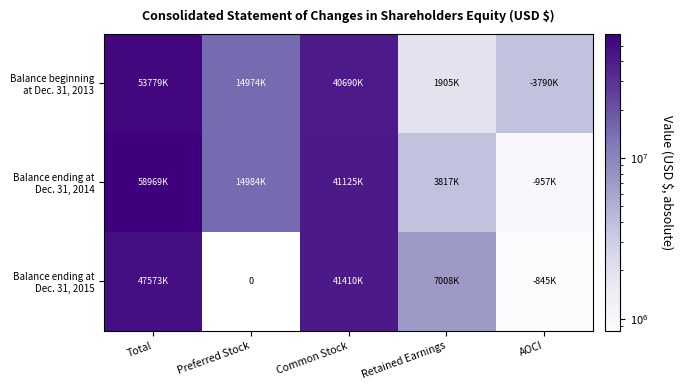

List the labels in order of Balance ending at Dec. 31, 2014 value, smallest first.

AOCI, Retained Earnings, Preferred Stock, Common Stock, Total